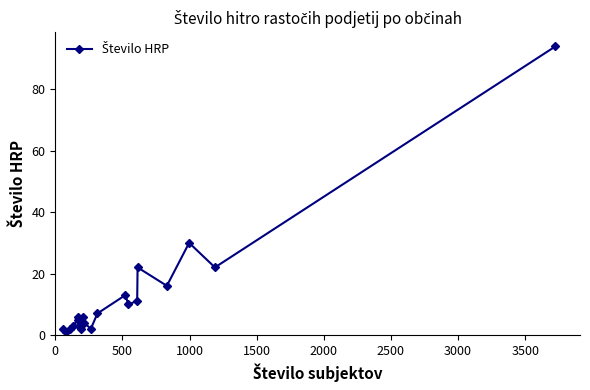

What is the difference between the second highest and minimum values?

29